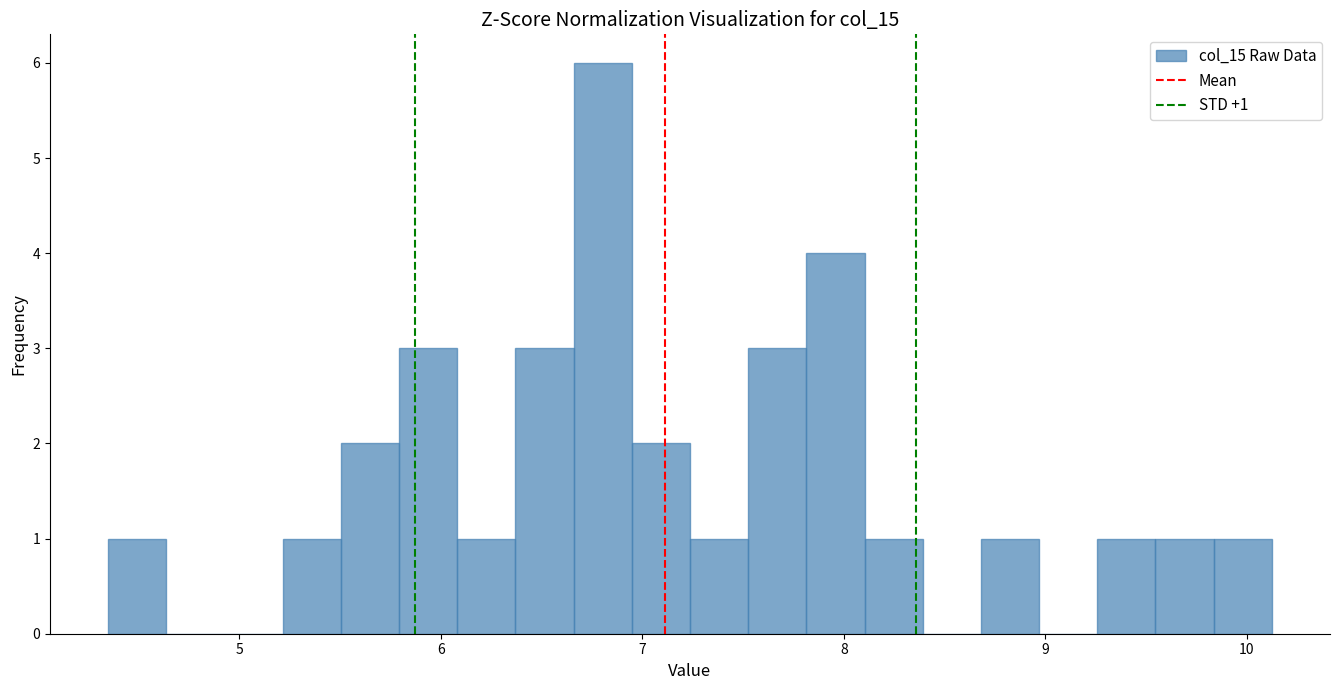

Around what value on the x-axis is the tallest bar? Give the approximate position of its centre, as read against the axis.

6.8